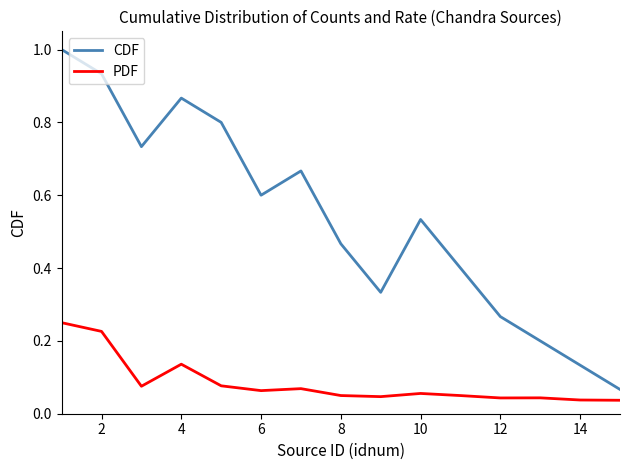

Which series has the largest total across all categories?

CDF